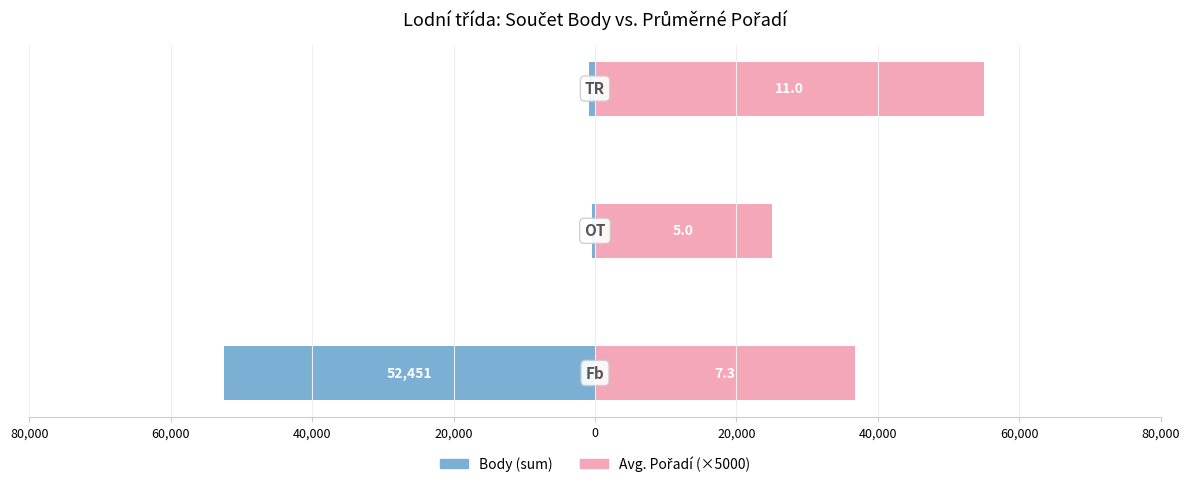

What is the value of the Avg. Pořadí (×5000) bar at the 2nd from the left?

25000